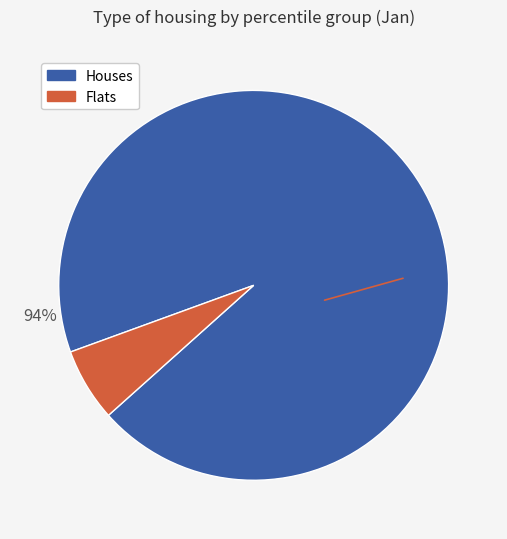

To the nearest percent, what is the difference between the largest and smallest slice percentages?

88%